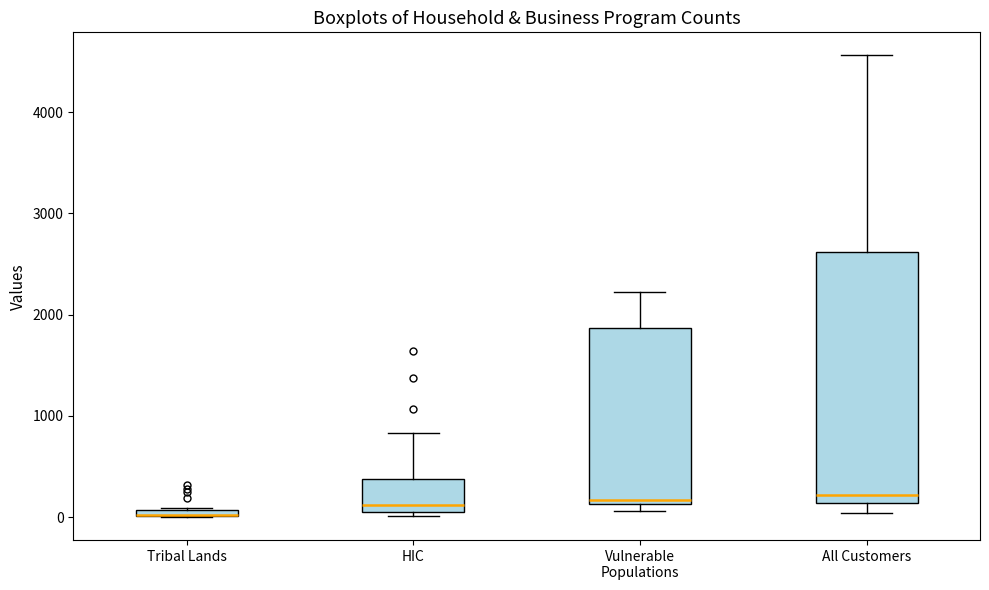

Where is the upper edge of the box for All Customers on the y-axis? The values are not printed on the chart, so give them approximately, as read against the axis.

2600